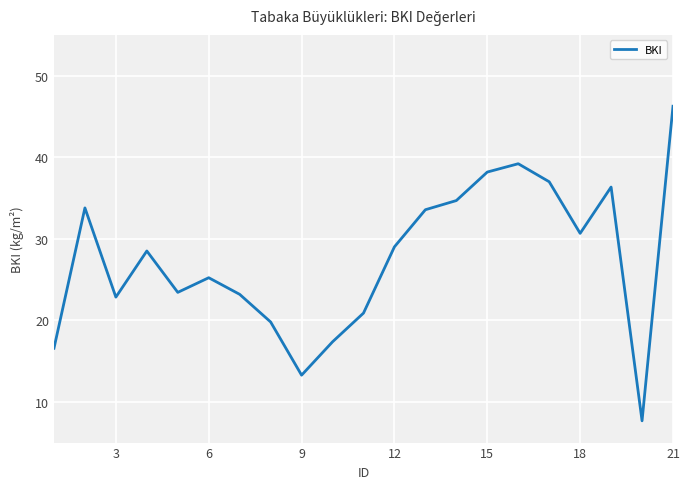

What is the sum of all values?

577.3